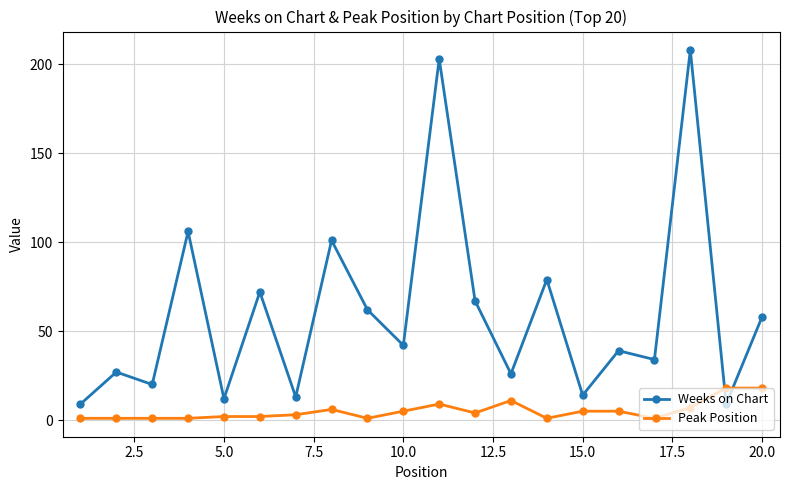

What are all the series names shown in the legend?

Weeks on Chart, Peak Position